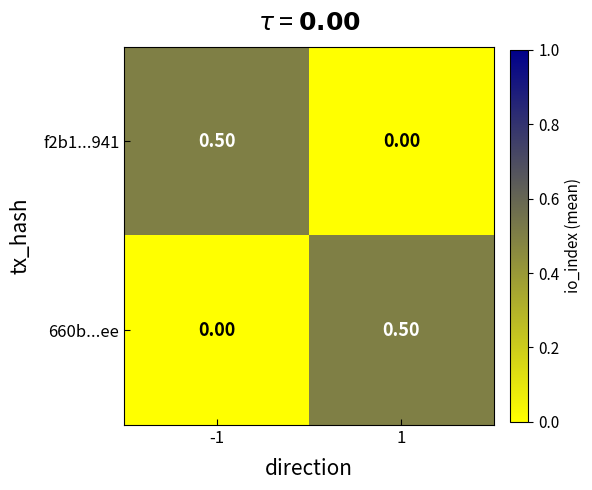

What is the sum of all f2b1...941 values?

0.5